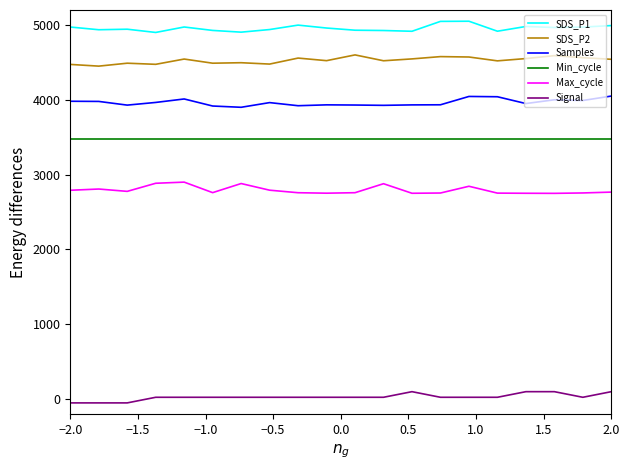

What are all the series names shown in the legend?

SDS_P1, SDS_P2, Samples, Min_cycle, Max_cycle, Signal